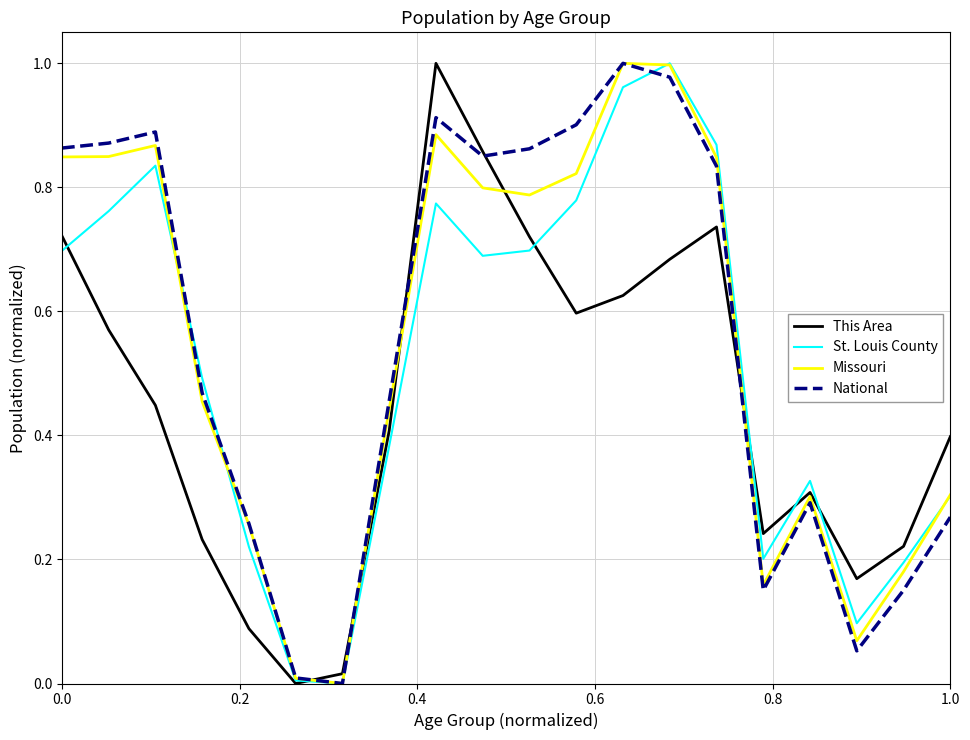

How many values in St. Louis County are above zero?

19